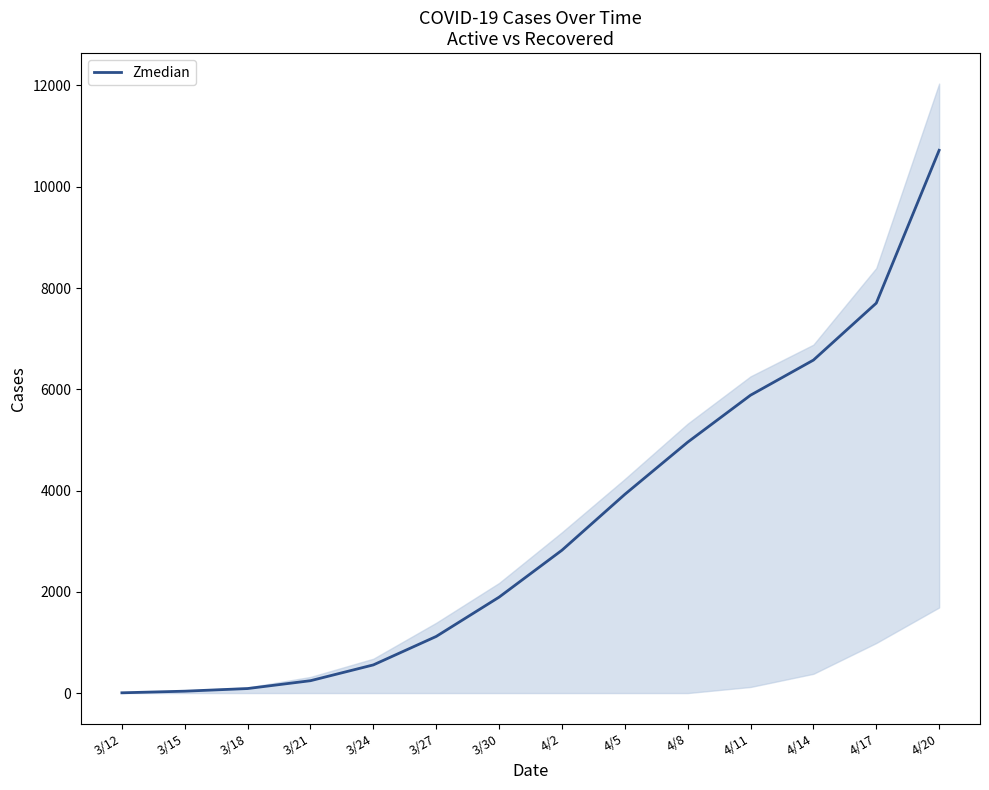

What is the label of the 10th point from the right?

3/24